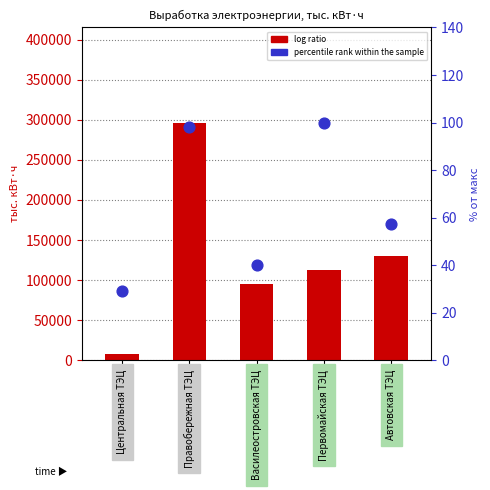

What are all the series names shown in the legend?

log ratio, percentile rank within the sample